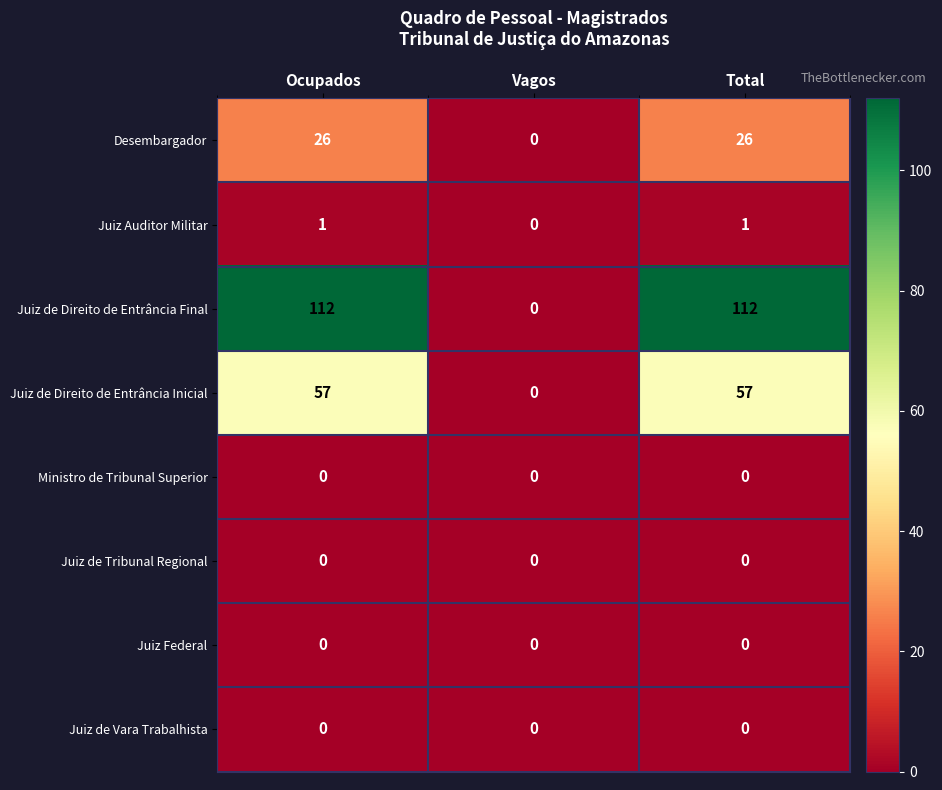

What is the maximum value shown in the chart?

112